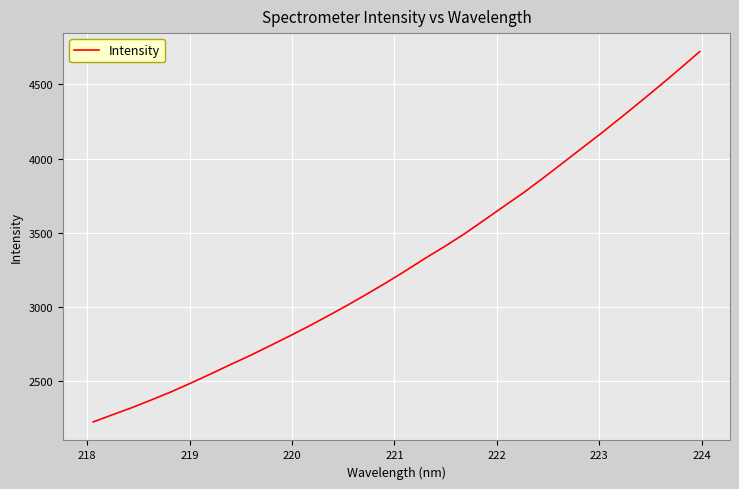

What is the smallest value displayed?

2225.2